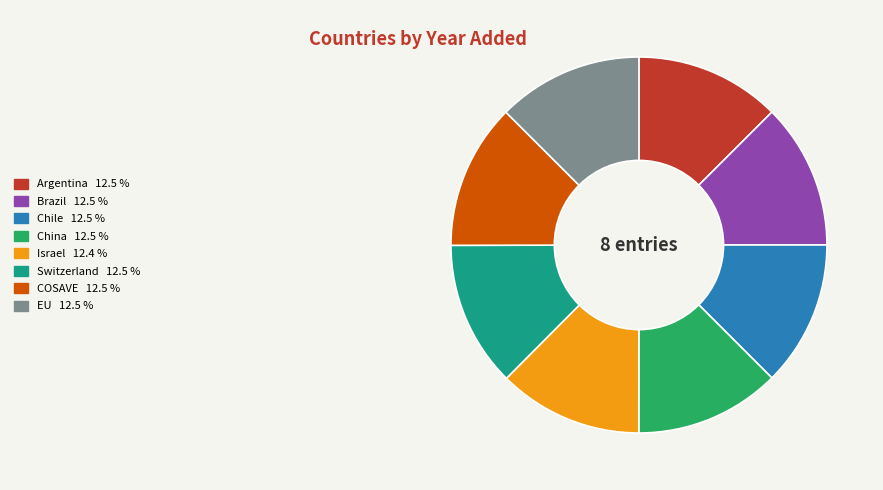

Approximately how many times larger is the value at Switzerland compared to EU?

1.0